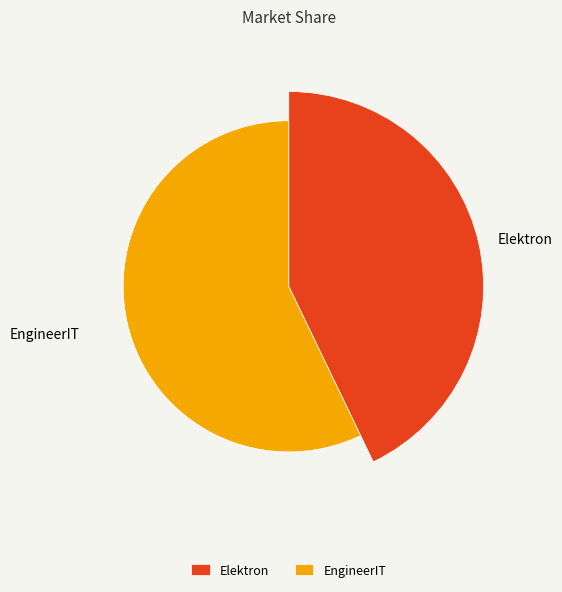

How many slices are in this pie chart?

2